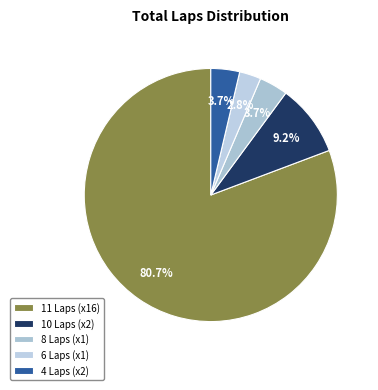

To the nearest percent, what is the difference between the largest and smallest slice percentages?

78%